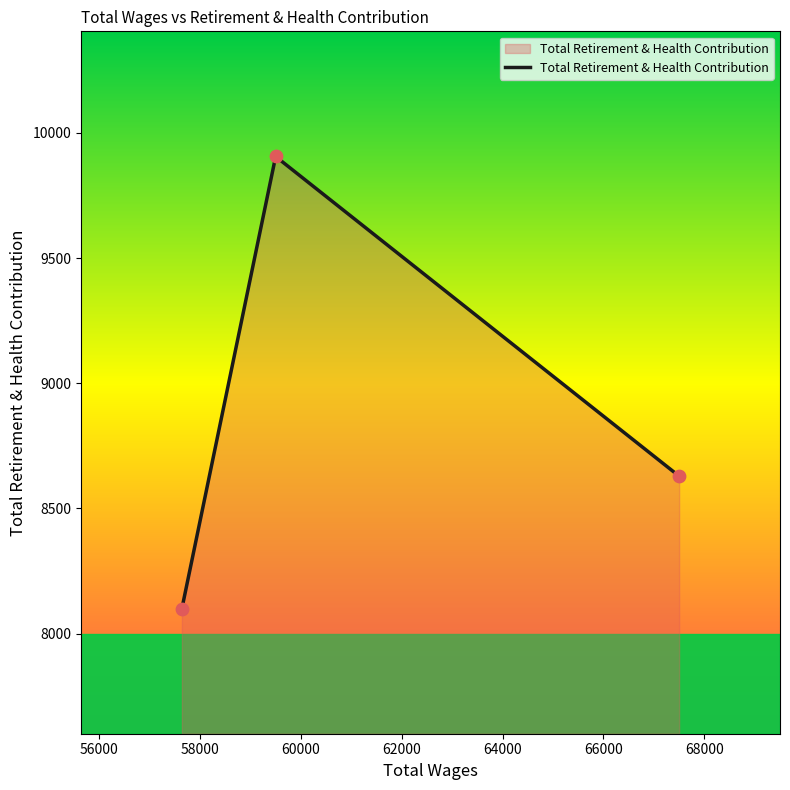

What is the minimum value shown in the chart?

8100